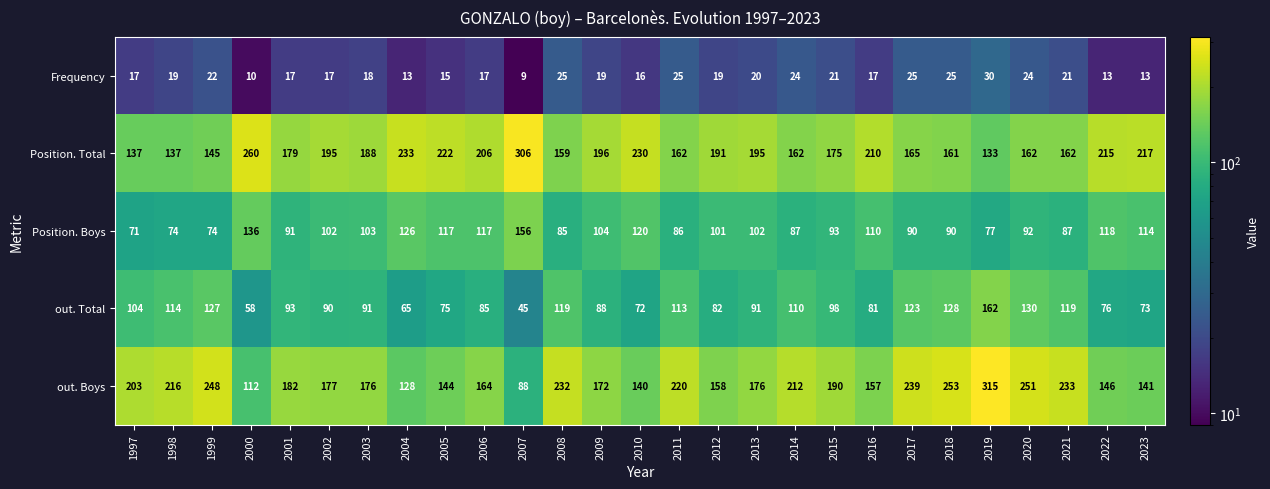

Rank the series by their maximum value, from lowest to highest.

Frequency, Position. Boys, out. Total, Position. Total, out. Boys